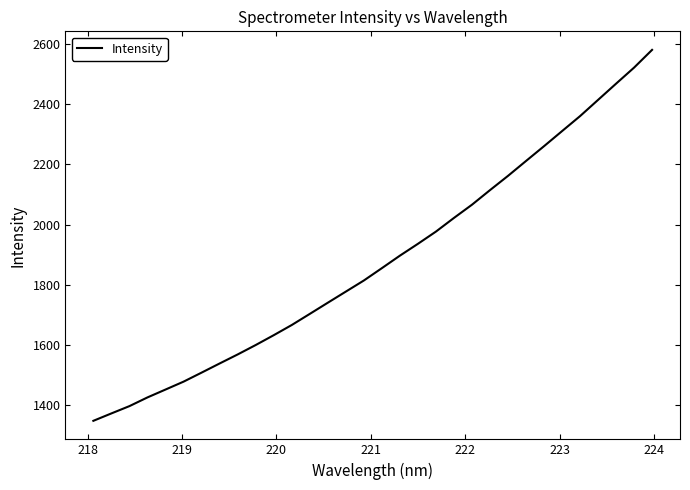

What is the minimum value shown in the chart?

1346.4